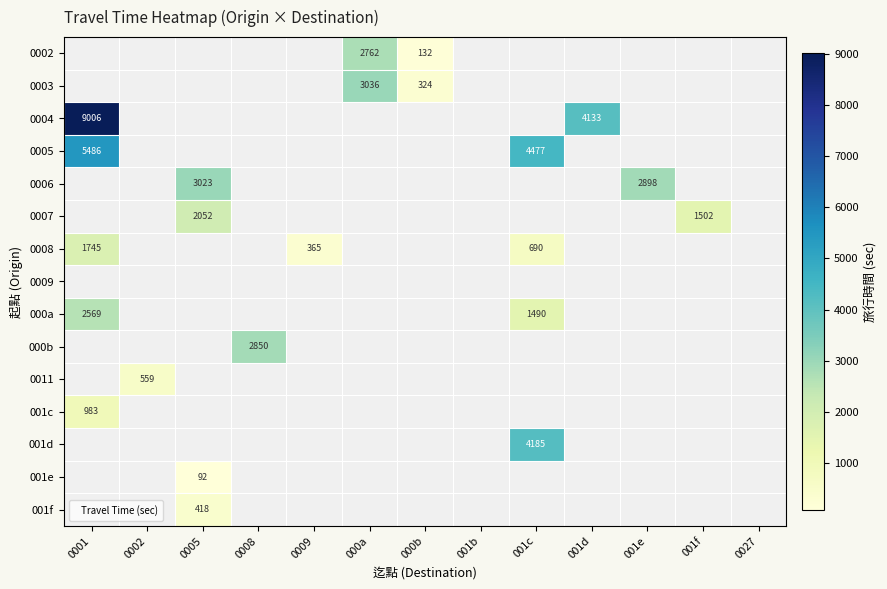

The 0005 series shows 7458.8 at 001c. True or false?

False